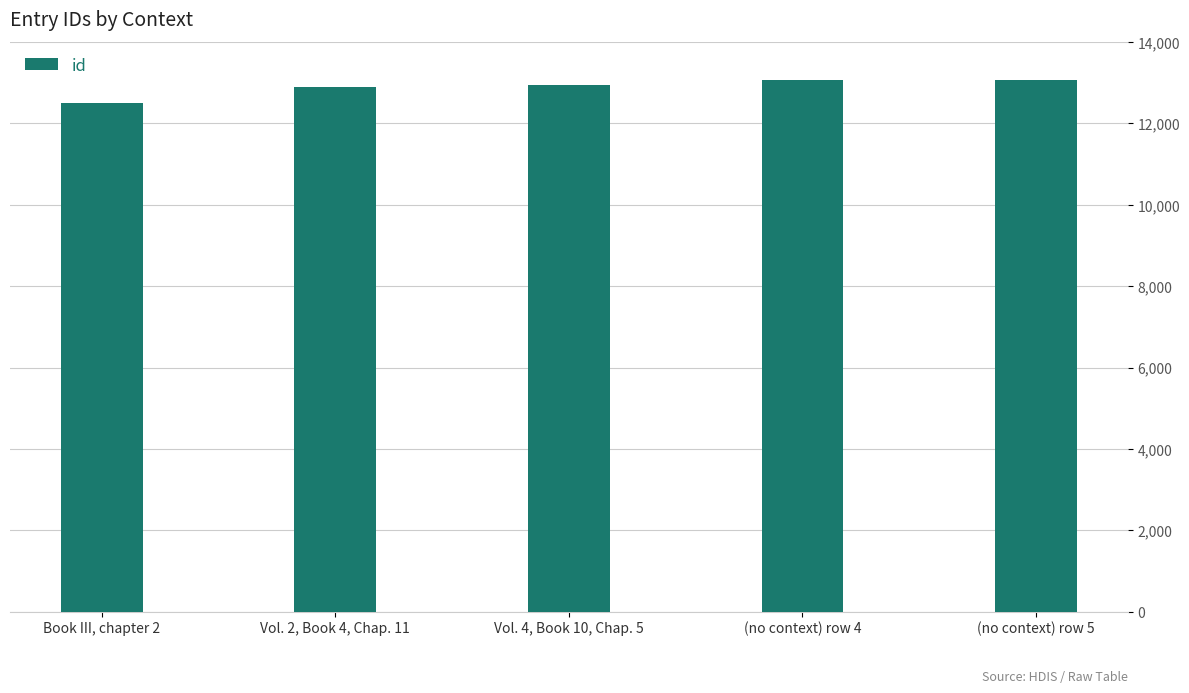

List the labels in order of value, smallest first.

Book III, chapter 2, Vol. 2, Book 4, Chap. 11, Vol. 4, Book 10, Chap. 5, (no context) row 4, (no context) row 5